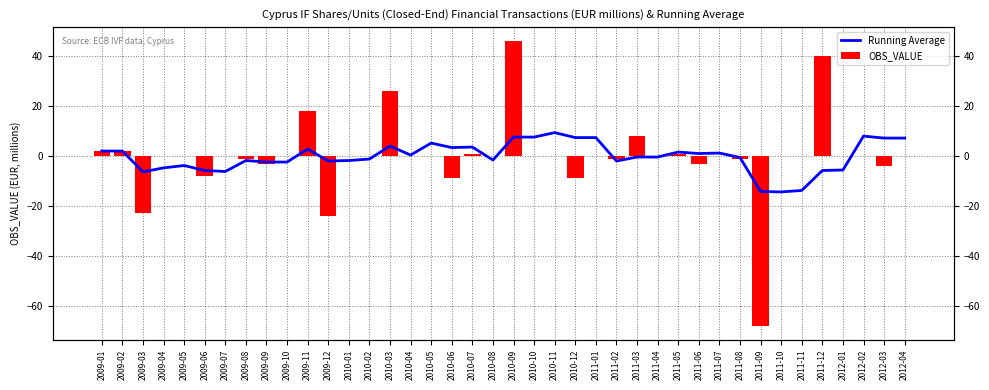

What is the label of the 5th bar from the left?

2009-05